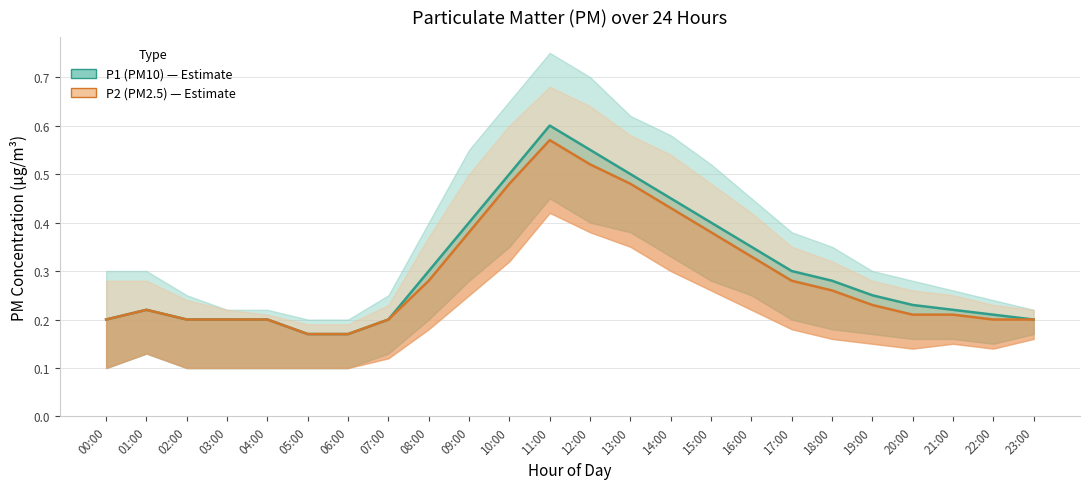

Read the P1 (PM10) value at 01:00.

0.2